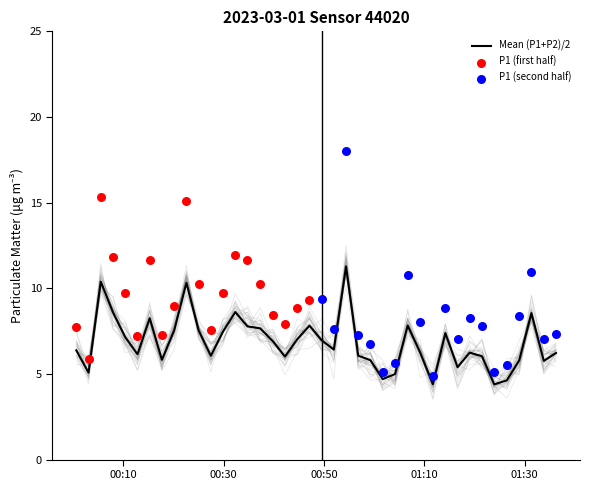

At which category is the sum across all series the highest?

22